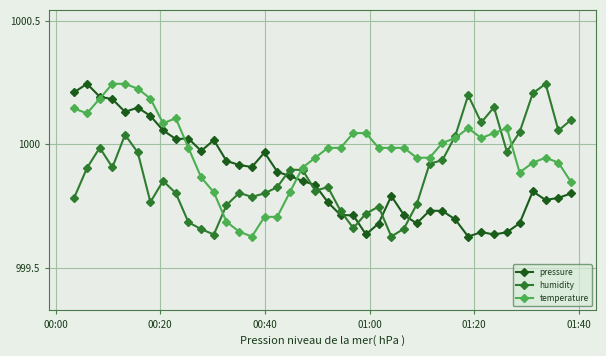

Is this an area chart (filled region under the line)?

No